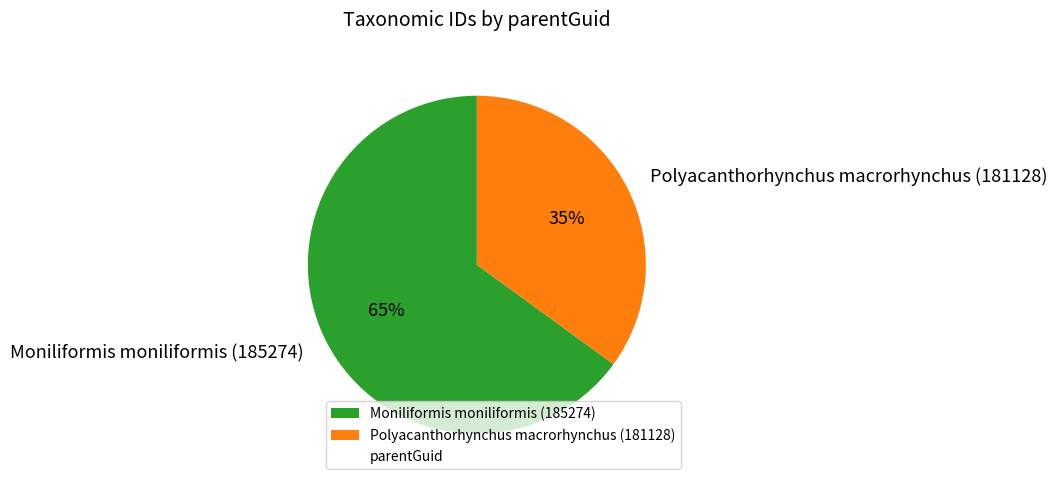

To the nearest percent, what portion does Moniliformis moniliformis (185274) represent?

65%